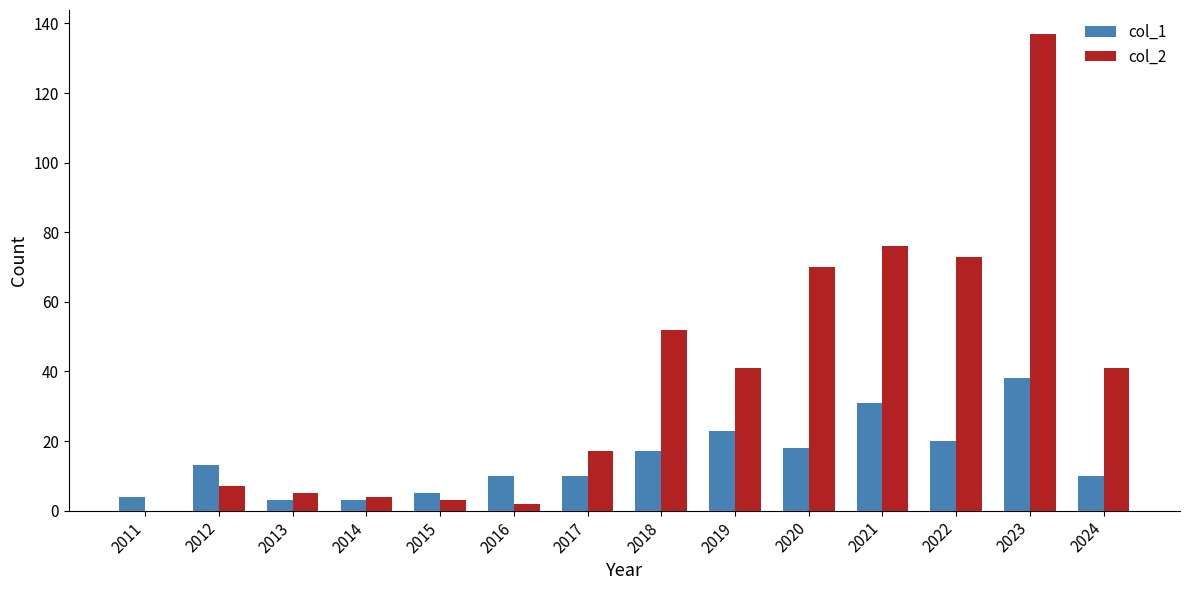

Reading left to right, extract all data points from this chart.

col_1: 2011=4	2012=13	2013=3	2014=3	2015=5	2016=10	2017=10	2018=17	2019=23	2020=18	2021=31	2022=20	2023=38	2024=10
col_2: 2011=0	2012=7	2013=5	2014=4	2015=3	2016=2	2017=17	2018=52	2019=41	2020=70	2021=76	2022=73	2023=137	2024=41